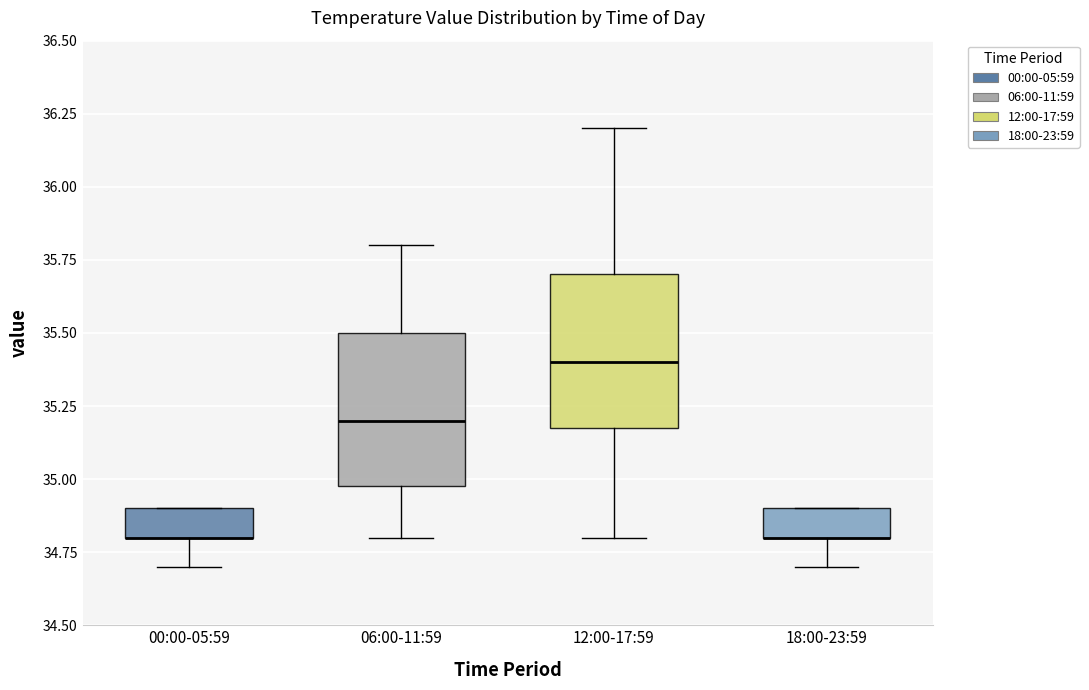

Where does the median line of the box for 12:00-17:59 sit on the y-axis? The values are not printed on the chart, so give them approximately, as read against the axis.

35.4